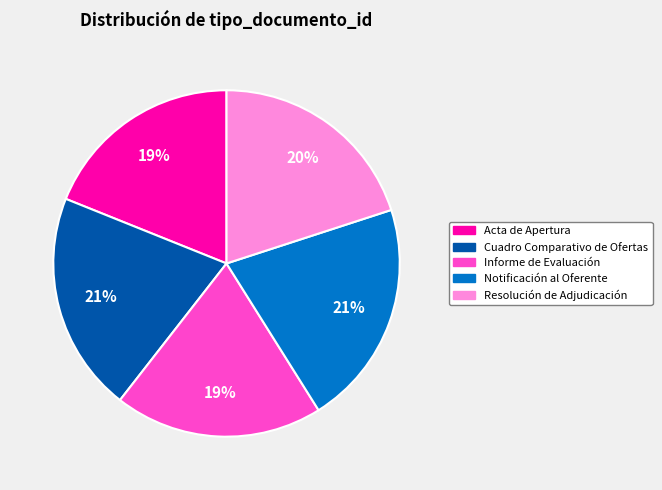

How many slices are in this pie chart?

5